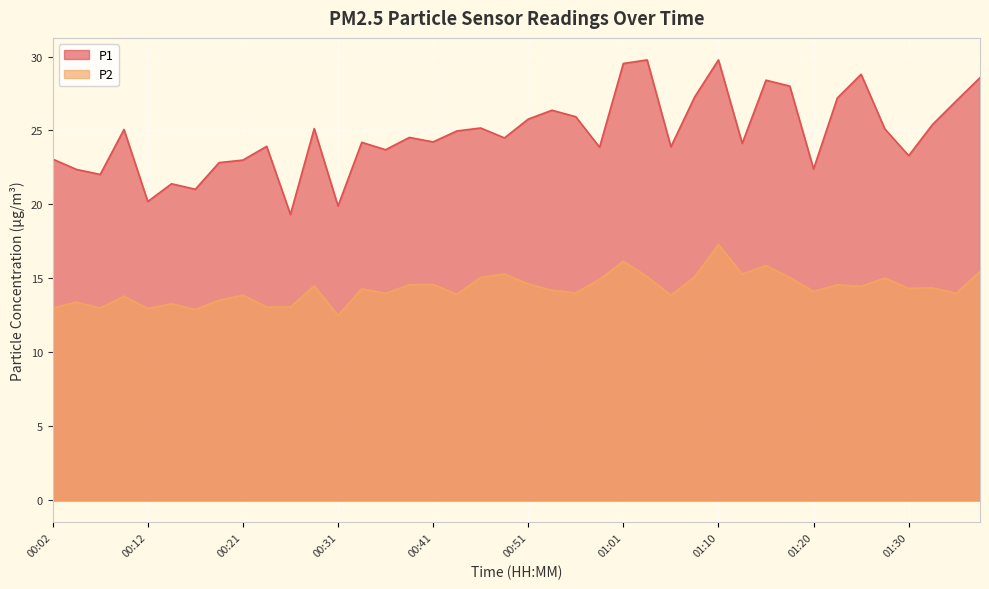

What is the total value across all series at 00:56?

40.0